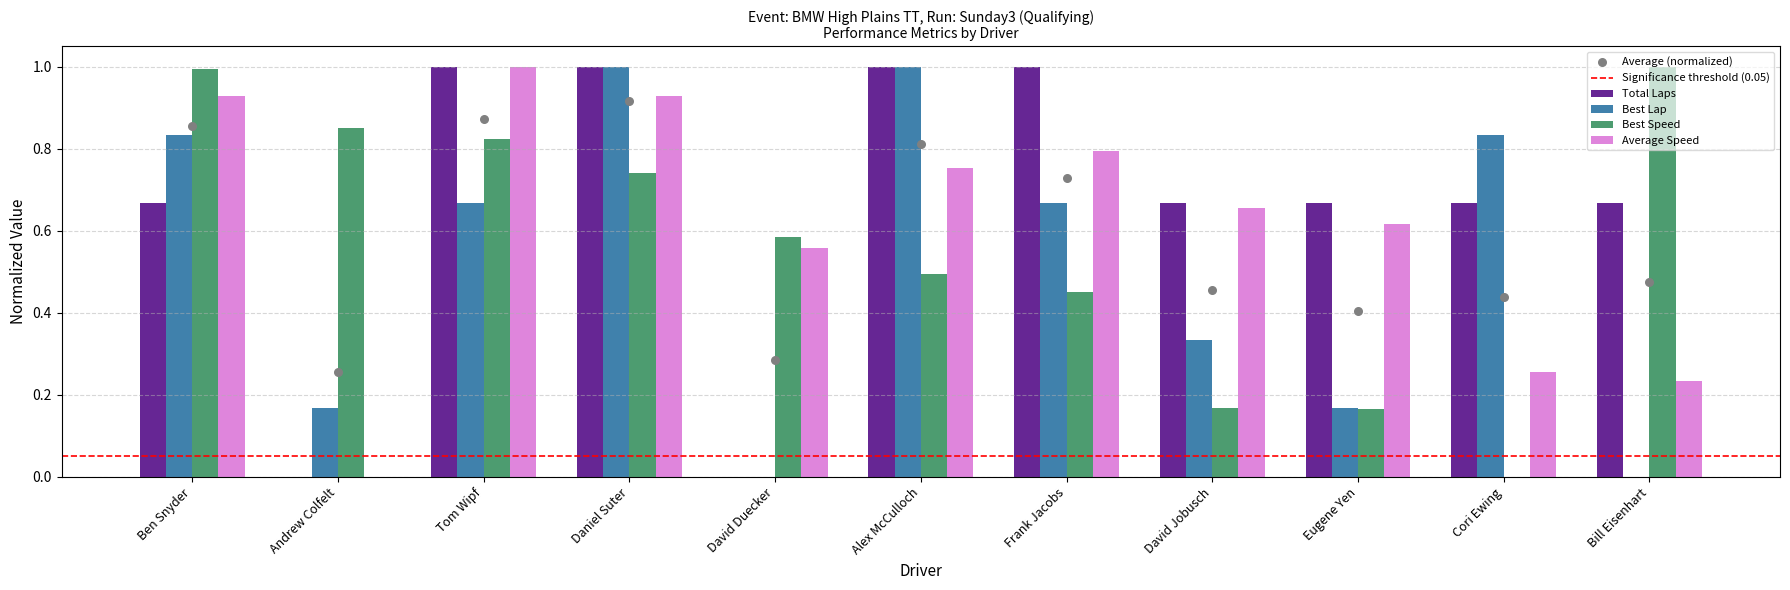

At how many categories does at least one series exceed 0?

11